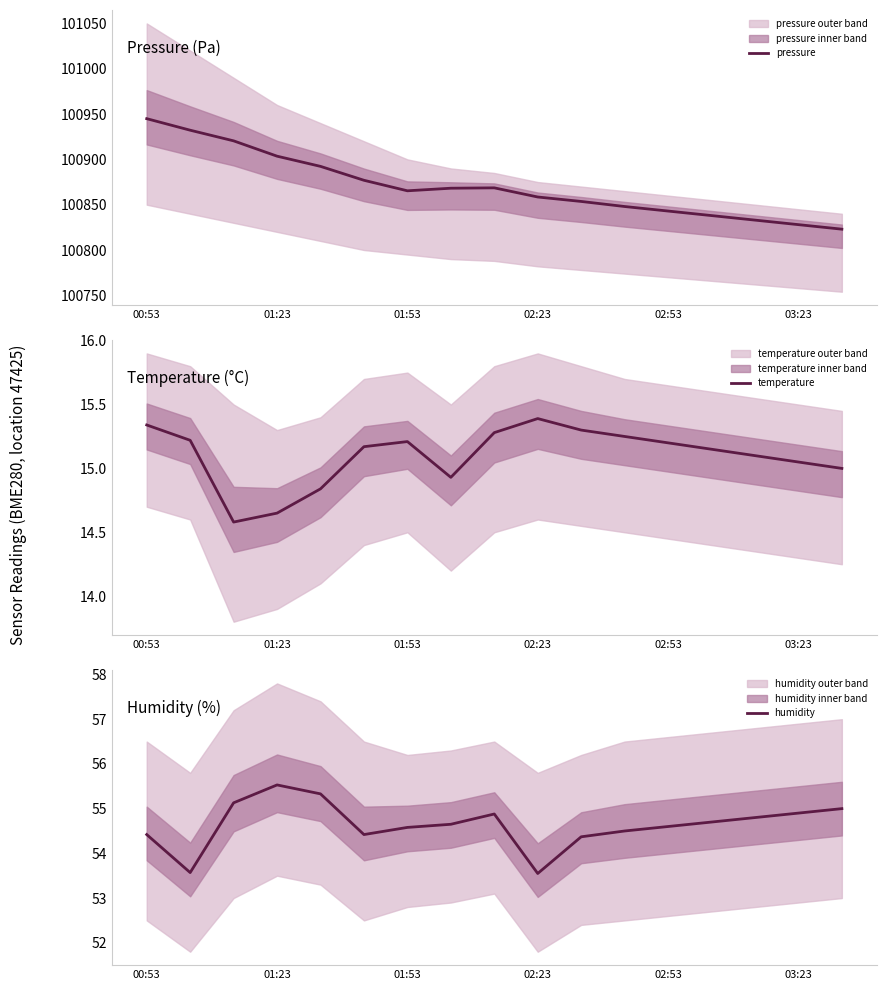

What is the difference between the maximum and minimum values in the pressure series?

121.9